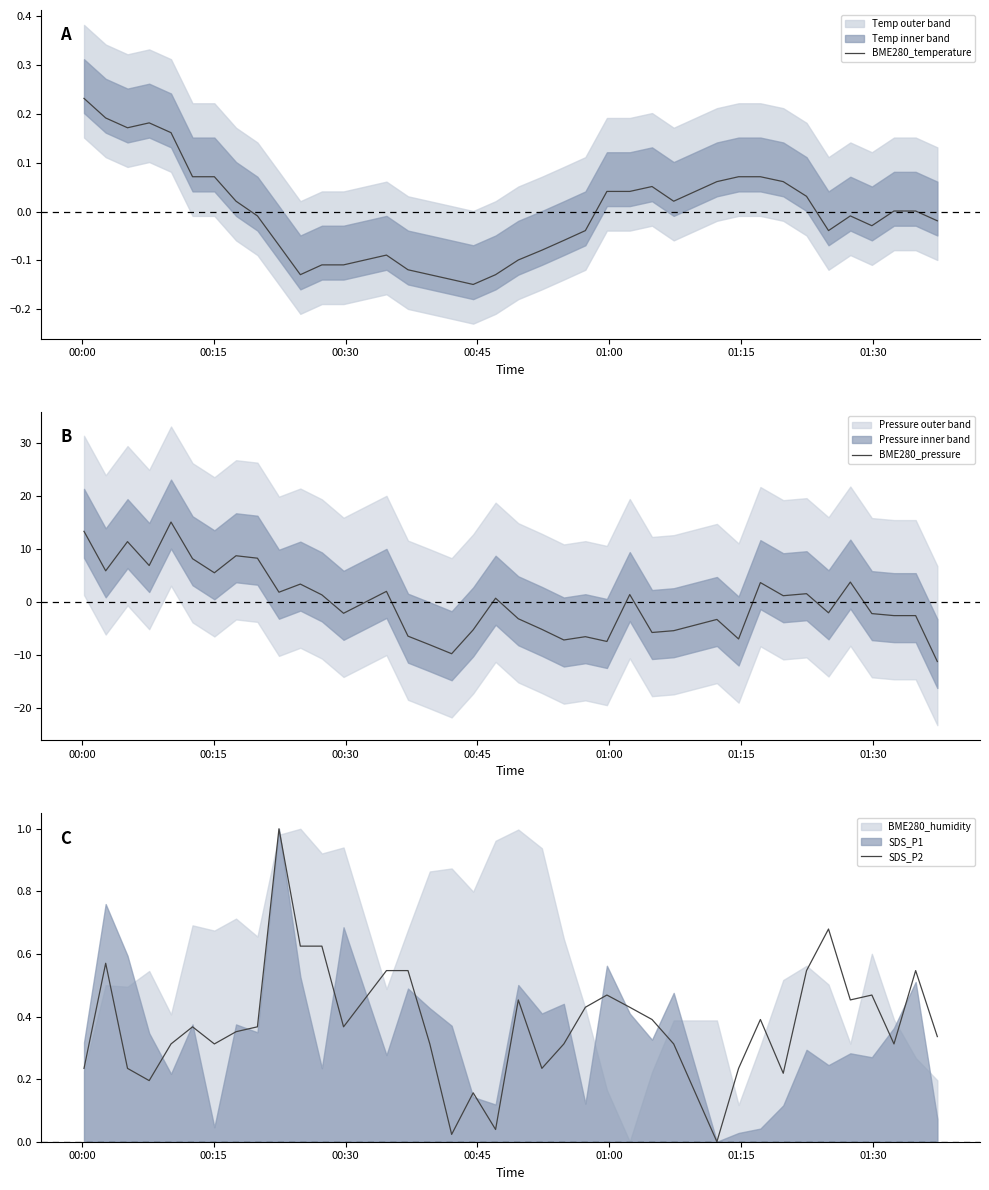

What position from the left is 01:00?

5